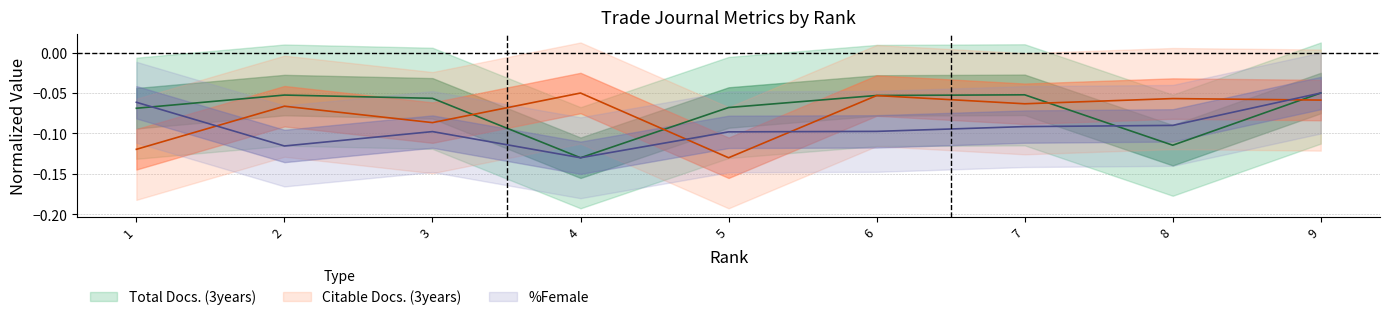

At which label does %Female reach its peak?

9